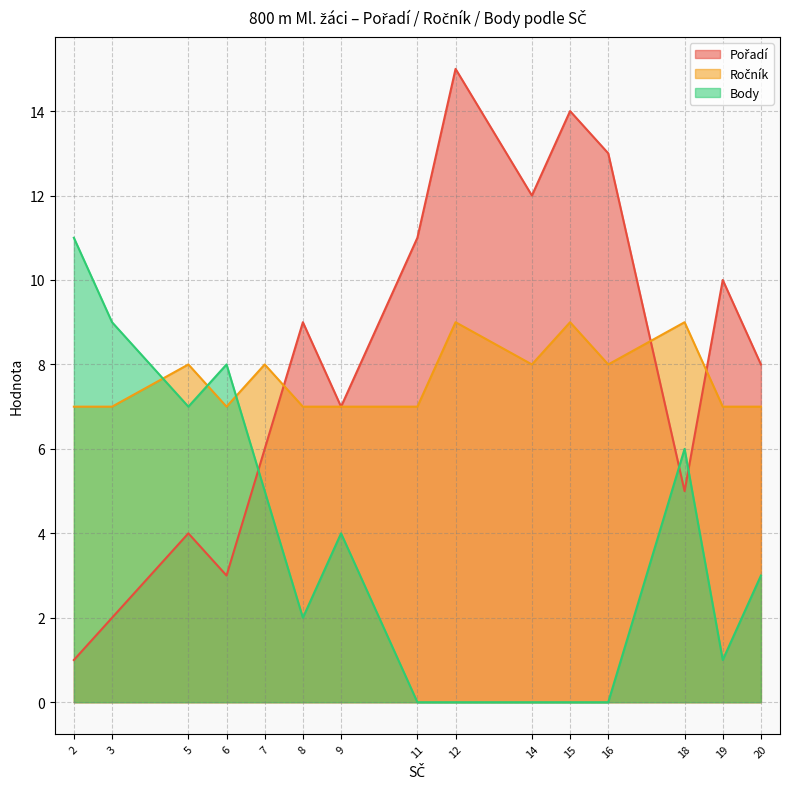

What is the average value of the Ročník series?

8